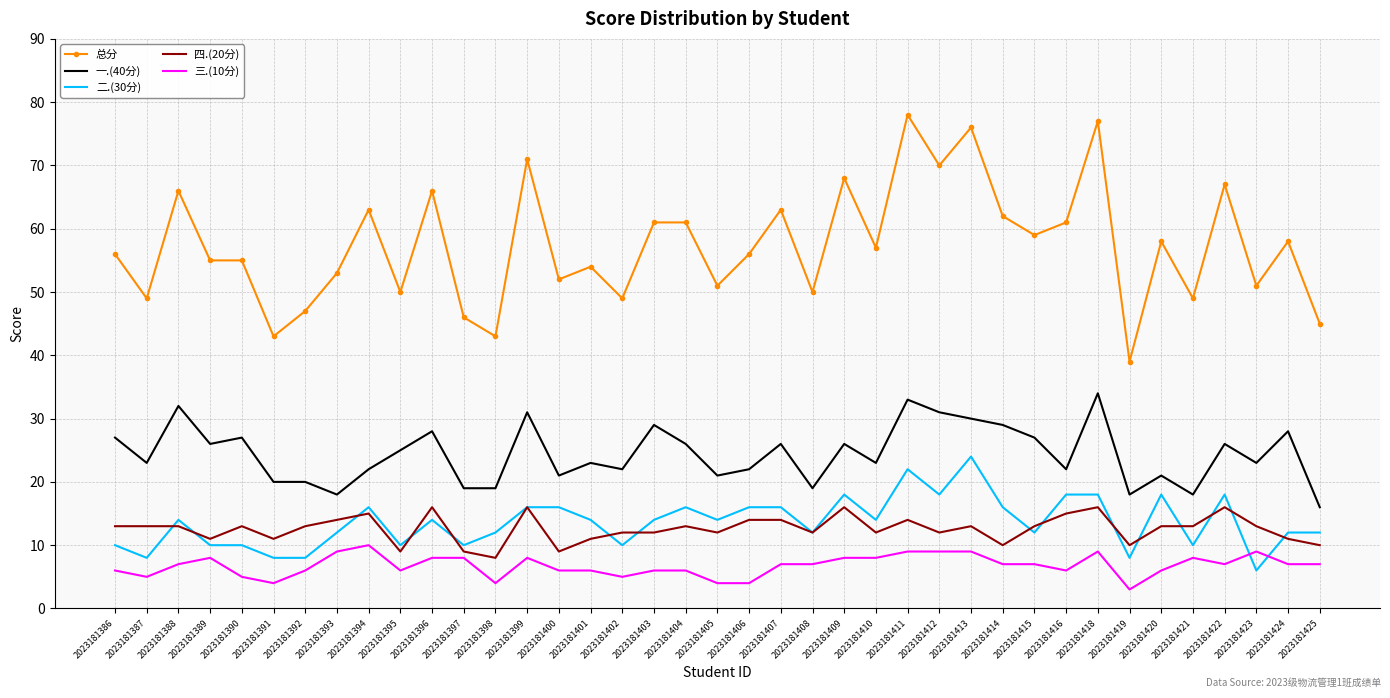

The 一.(40分) series shows 28 at 2023181391. True or false?

False